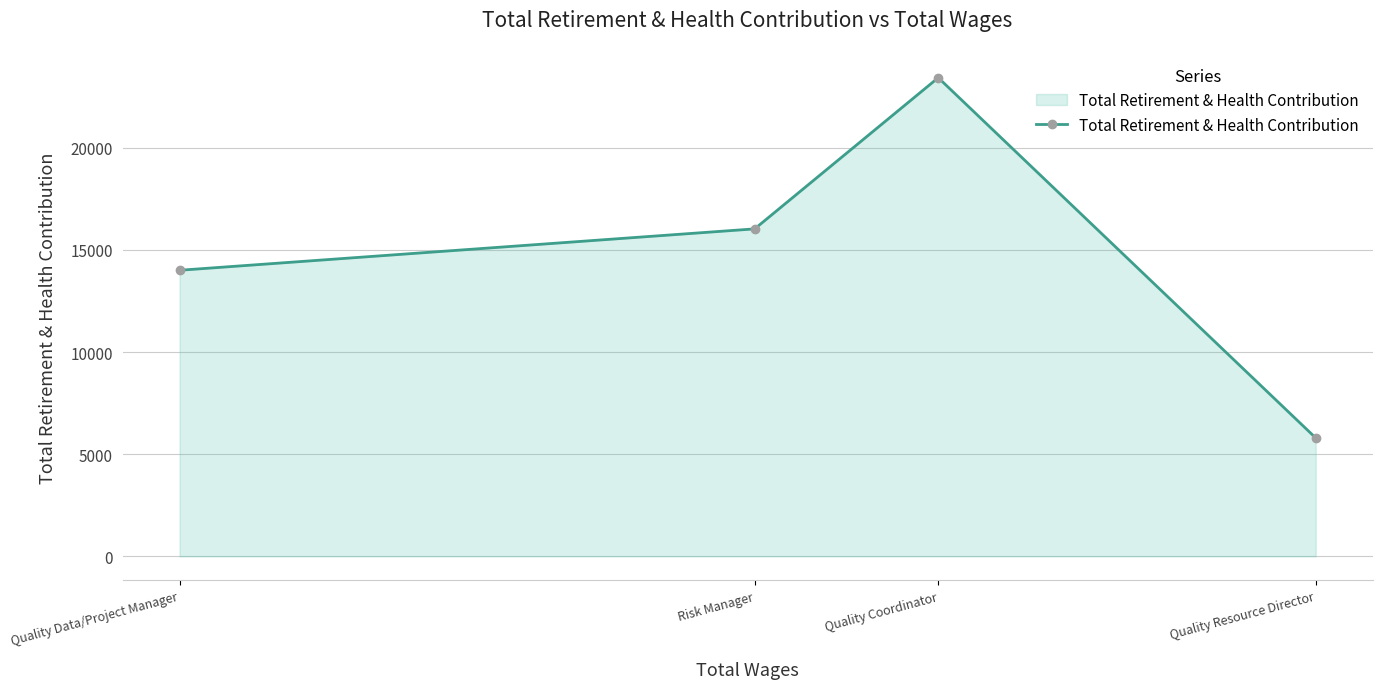

What is the difference between the values at Quality Coordinator and Quality Resource Director?

17627